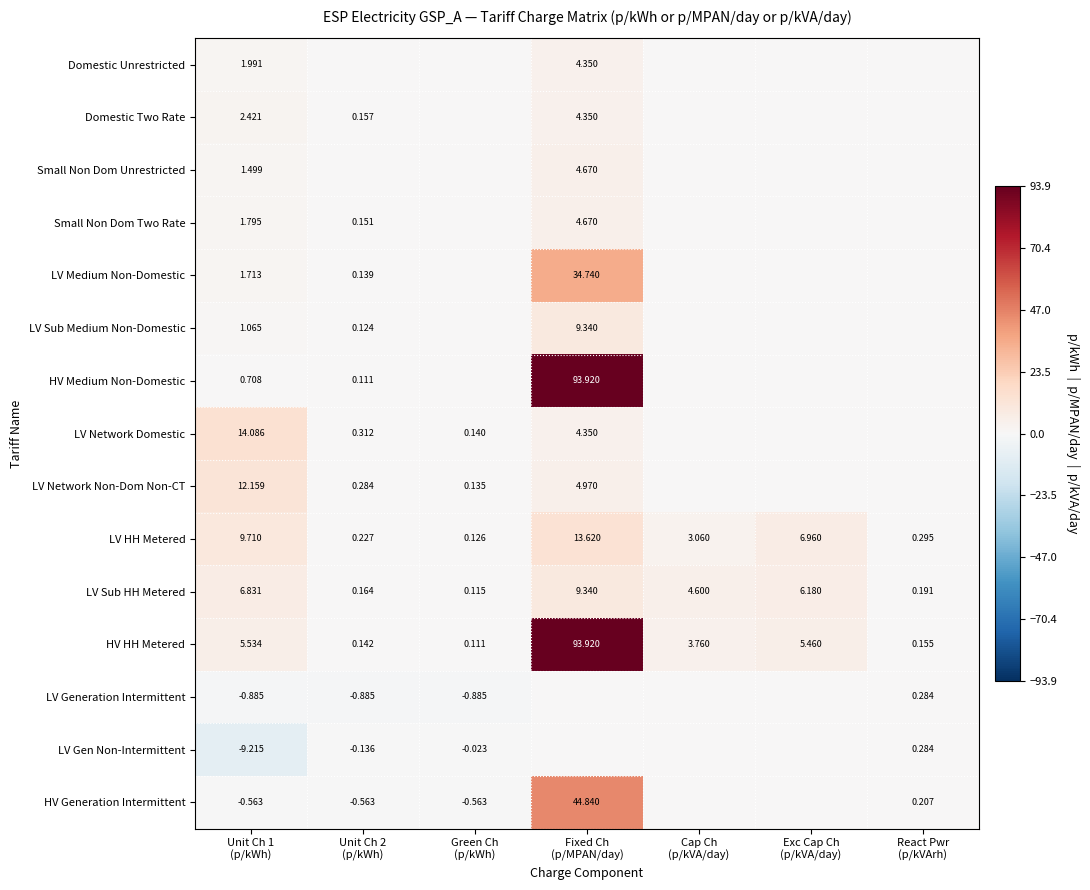

How many data points in LV Sub HH Metered are above 4?

4